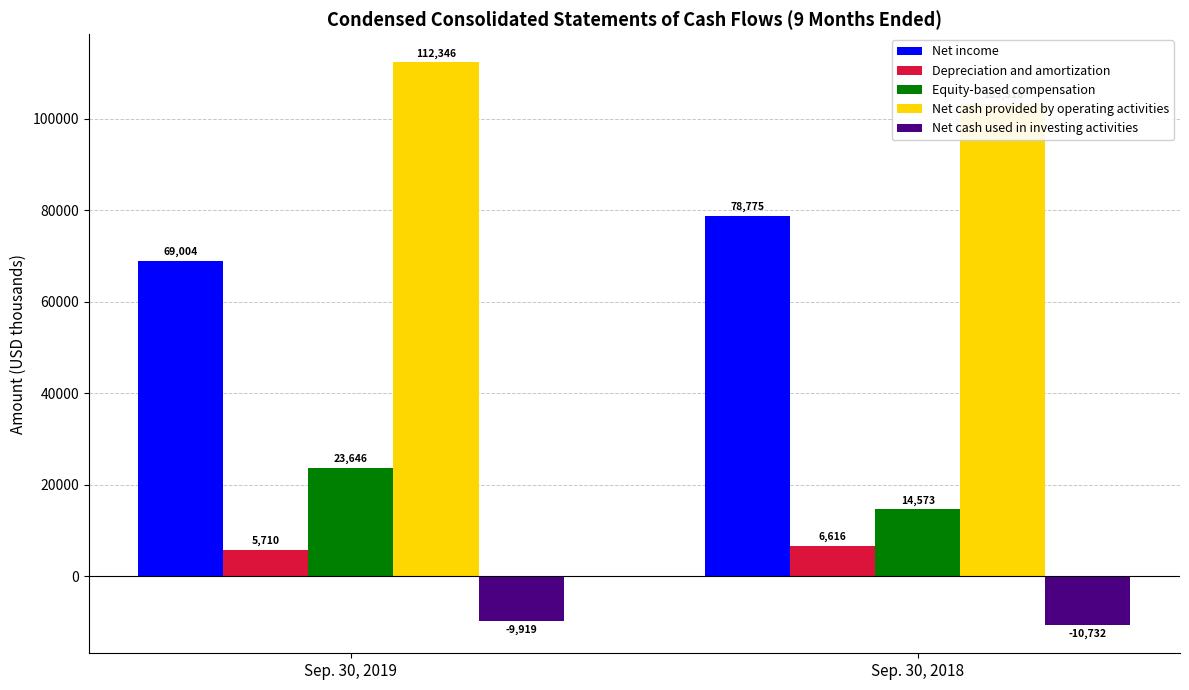

Reading left to right, transcribe all the data shown in this chart.

Net income: 69004	78775
Depreciation and amortization: 5710	6616
Equity-based compensation: 23646	14573
Net cash provided by operating activities: 112346	103318
Net cash used in investing activities: -9919	-10732